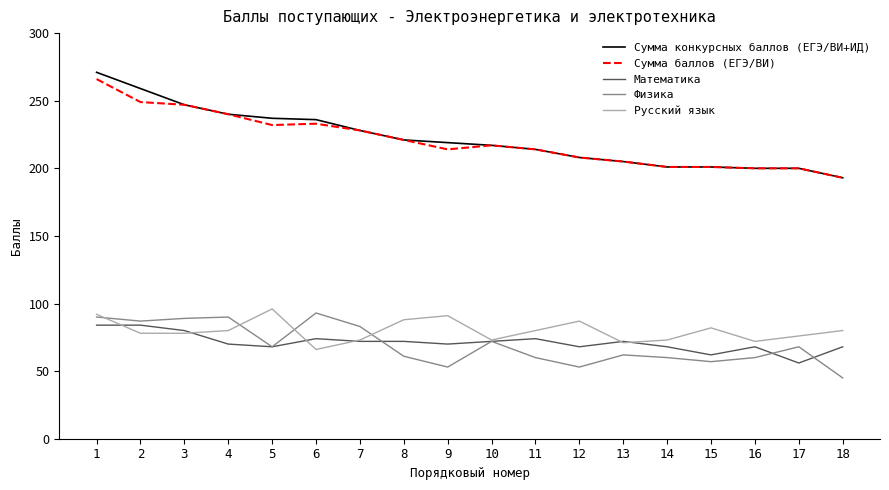

Does the chart have visible grid lines?

No